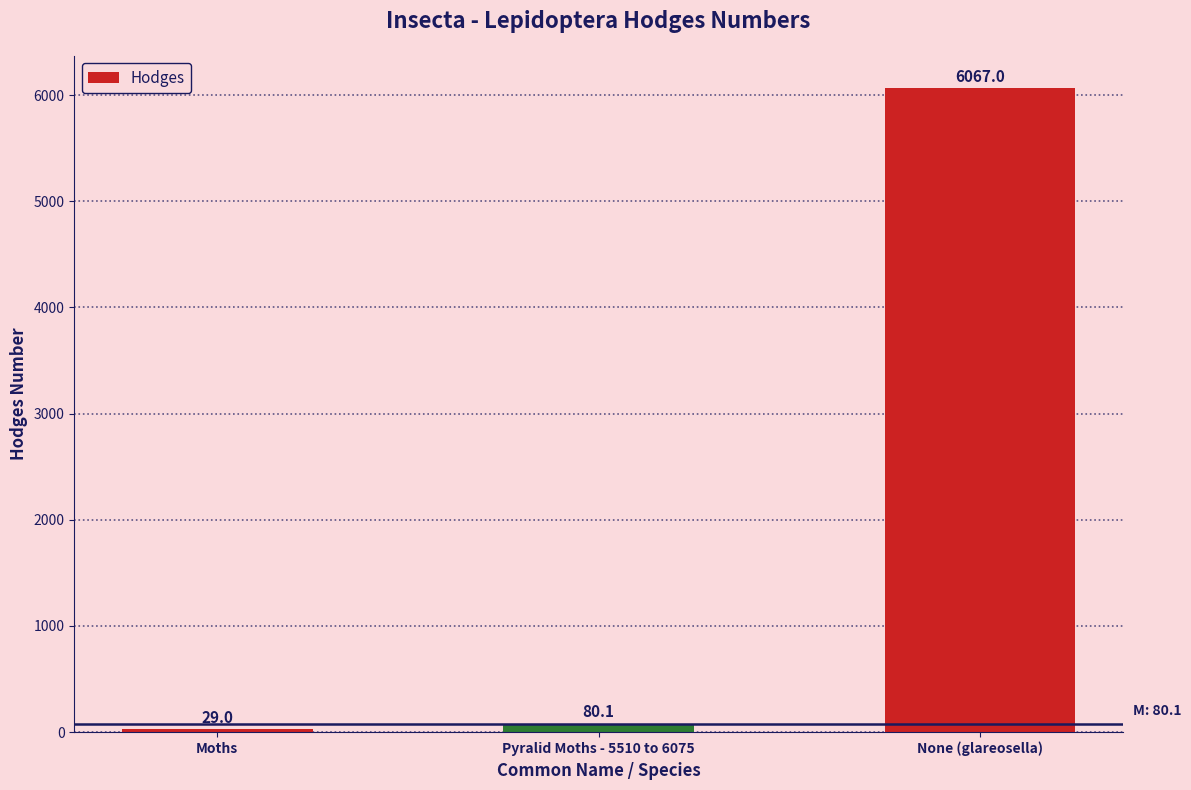

What is the difference between the values at Moths and Pyralid Moths - 5510 to 6075?

51.1